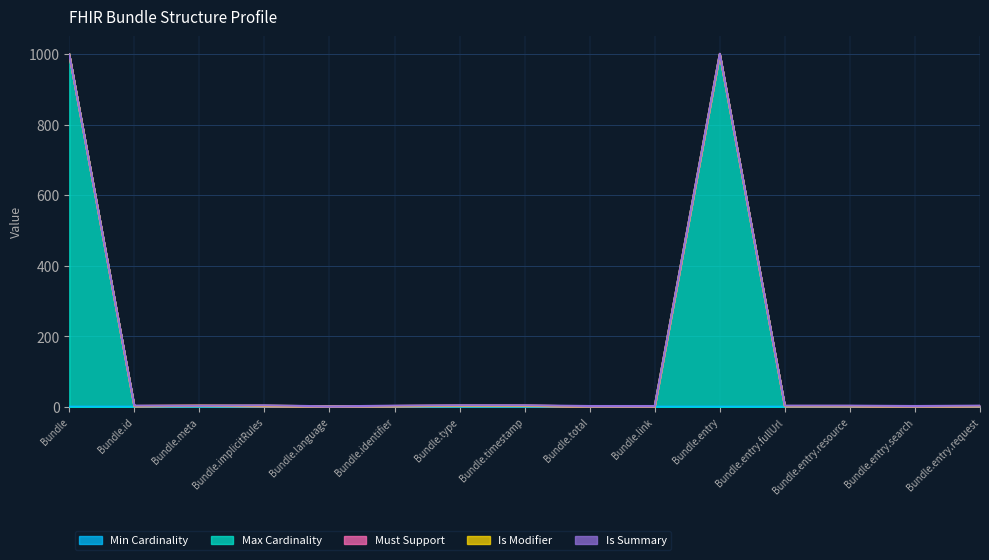

The value of Is Modifier at Bundle.entry.search is 0. True or false?

True